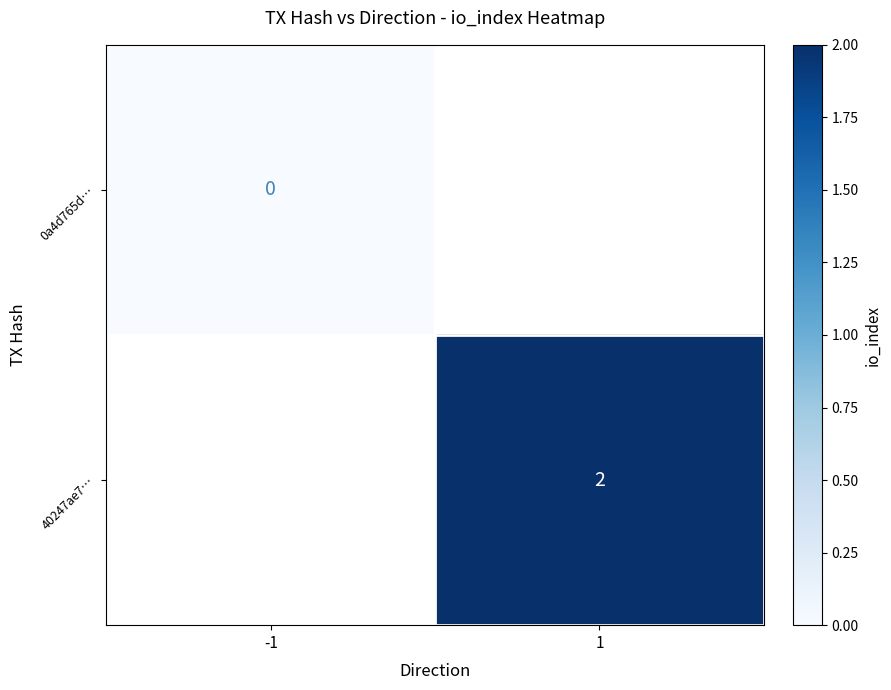

Is it true that 40247ae7… equals 1 at 1?

False